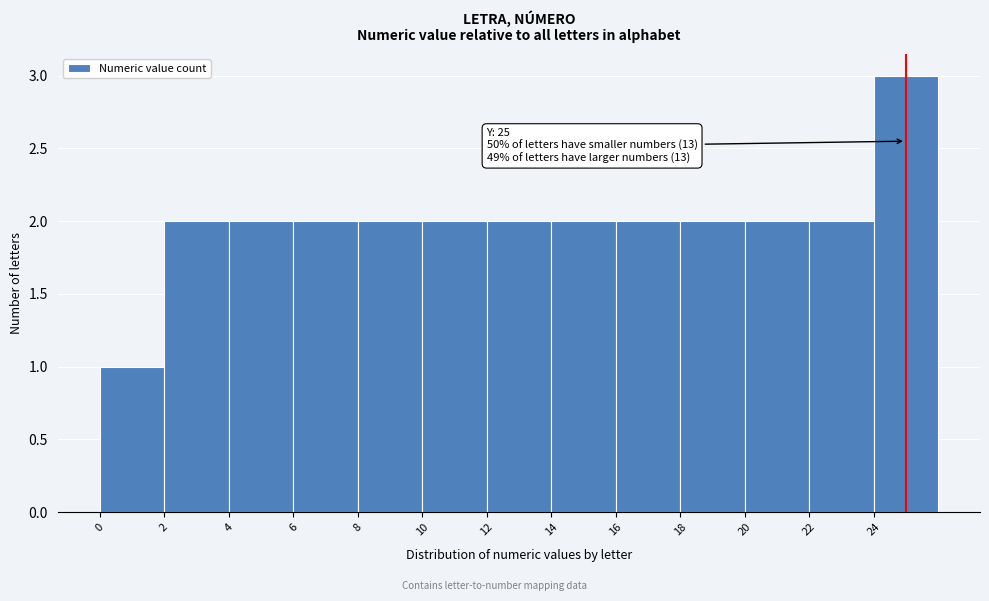

Which range on the x-axis has the tallest bar?

24 to 26